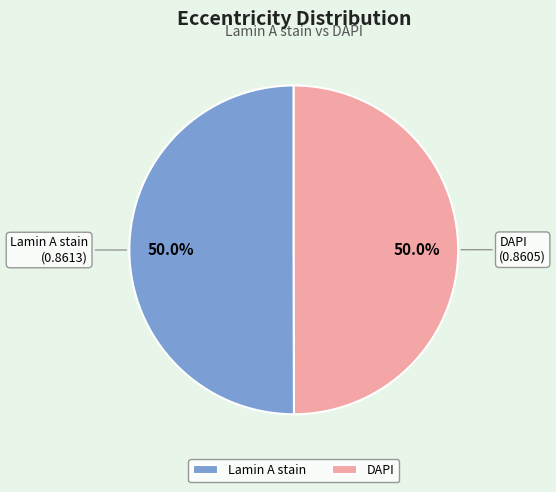

The Lamin A stain slice represents 50% of the pie. True or false?

True